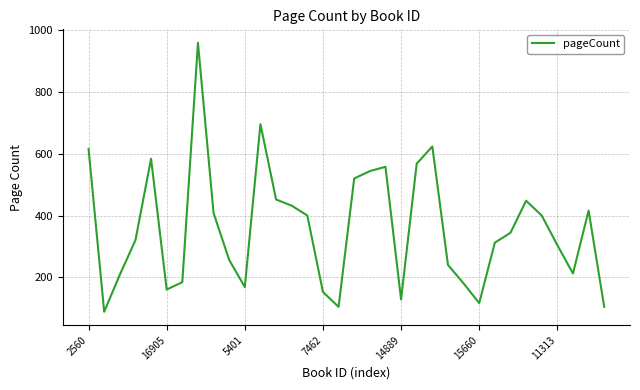

What is the difference between the maximum and minimum values?

872